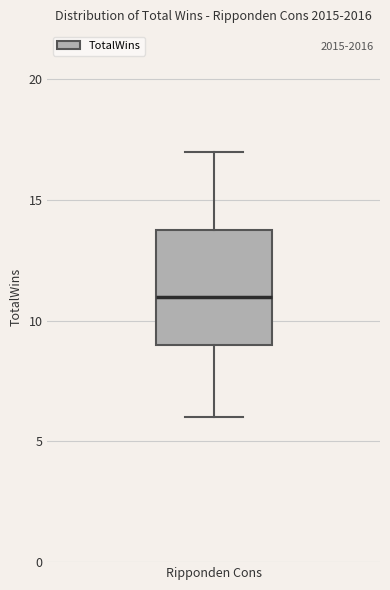

Where is the upper edge of the box for Ripponden Cons on the y-axis? The values are not printed on the chart, so give them approximately, as read against the axis.

14